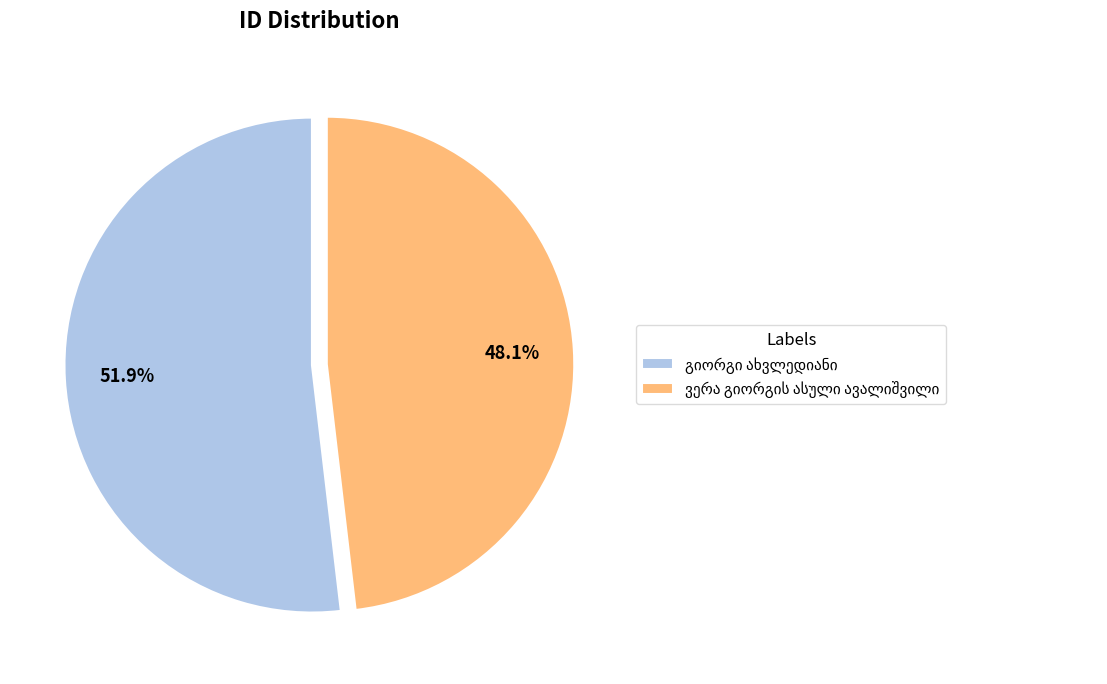

Does any single category account for the majority?

Yes